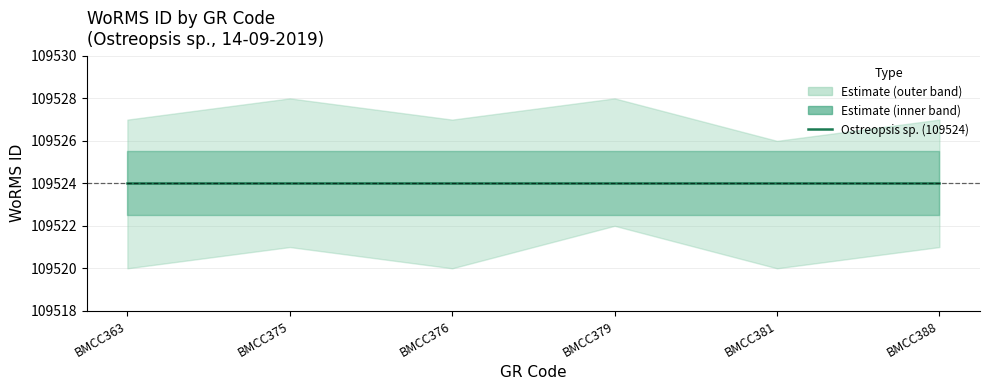

At which category is the sum across all series the highest?

BMCC379